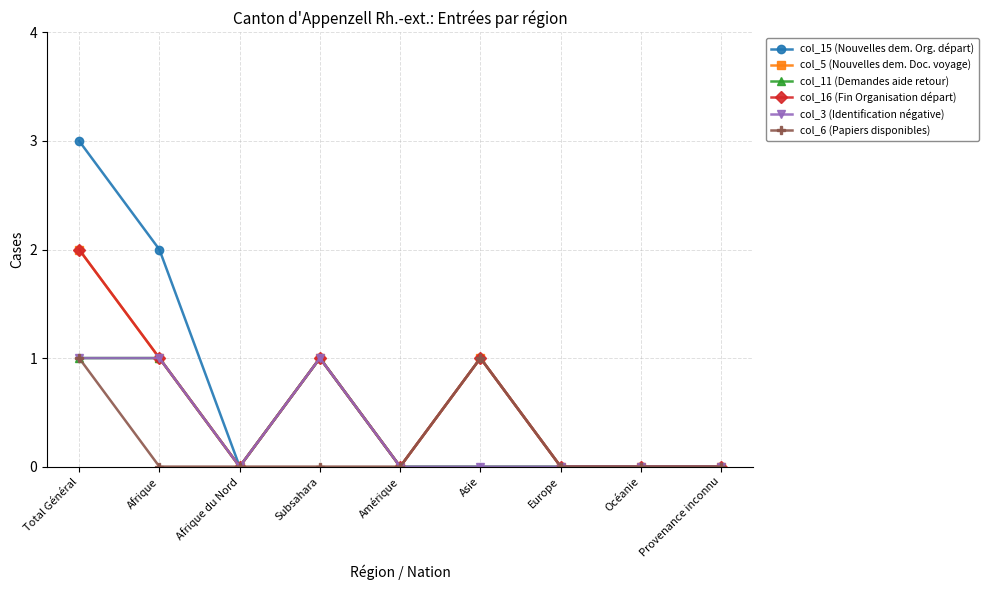

Is this an area chart (filled region under the line)?

No